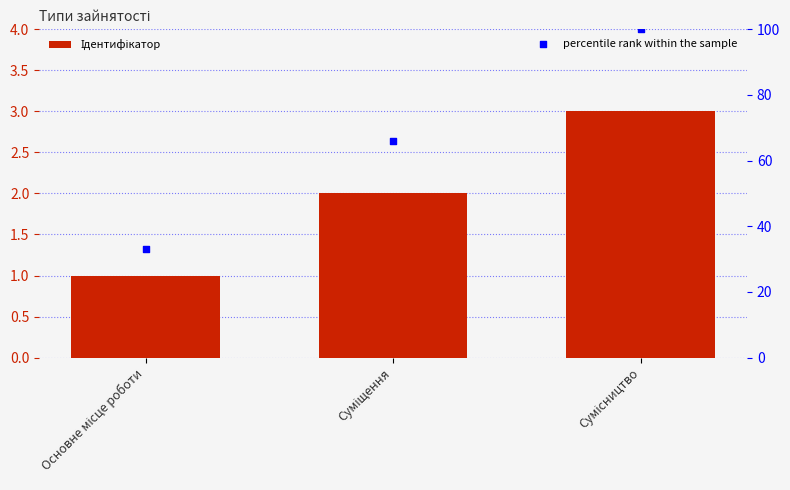

Which series has the largest Y range (max minus min)?

percentile rank within the sample